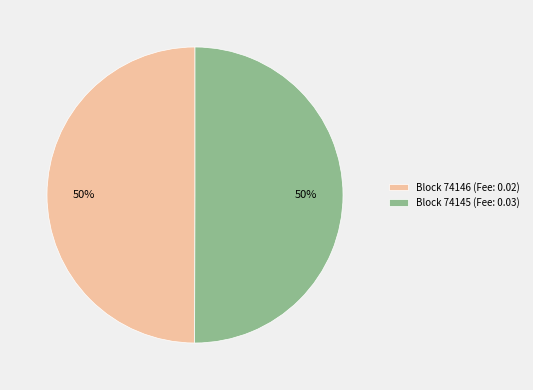

True or false: Block 74146 (Fee: 0.02) accounts for 50% of the total.

True